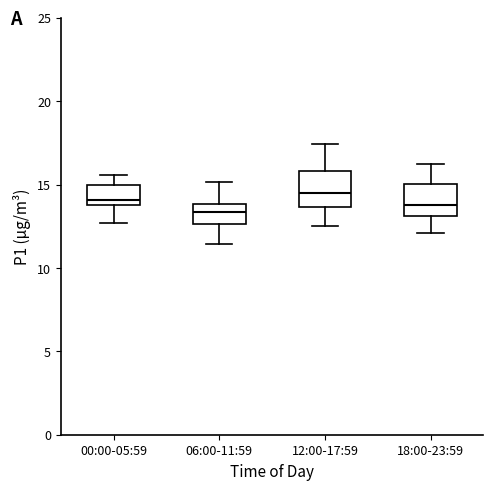

Where does the upper whisker of the box for 12:00-17:59 end on the y-axis? The values are not printed on the chart, so give them approximately, as read against the axis.

17.5